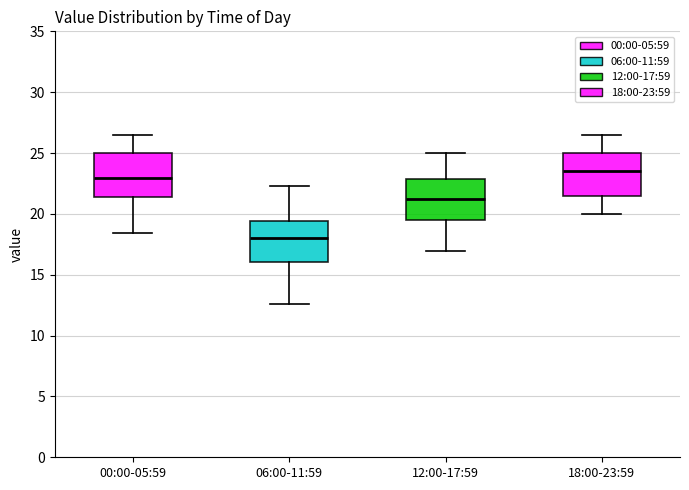

Which box's median line is the highest?

18:00-23:59